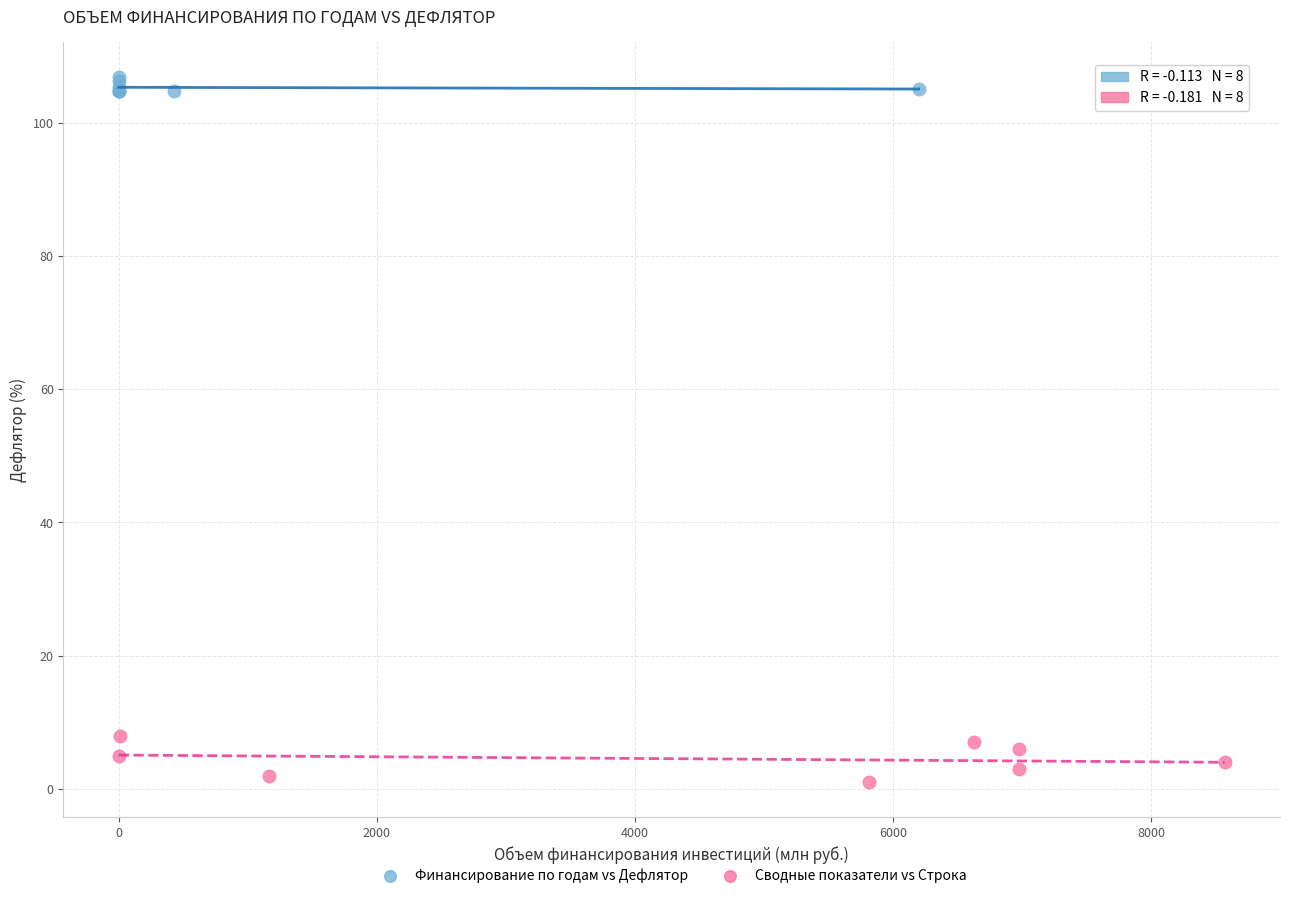

Which series contains the highest Y value?

Финансирование по годам vs Дефлятор